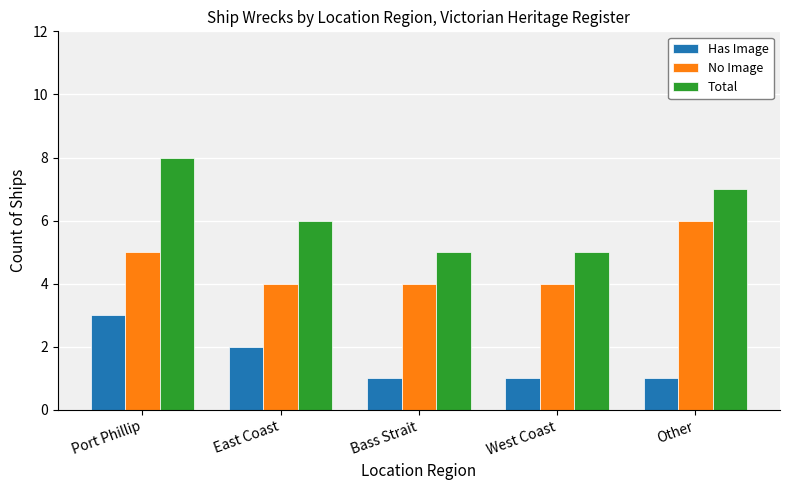

Rank the series by their maximum value, from highest to lowest.

Total, No Image, Has Image